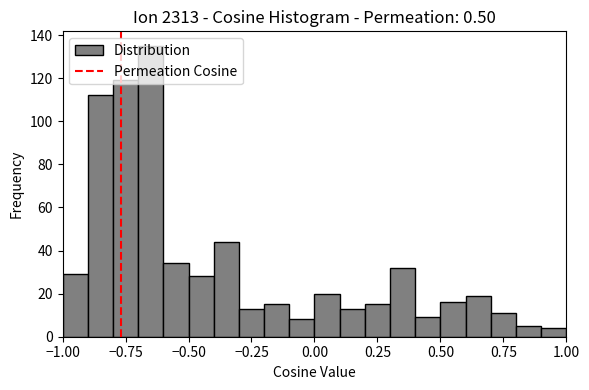

Read against the x-axis, roughly where is the centre of the tallest bar?

-0.65